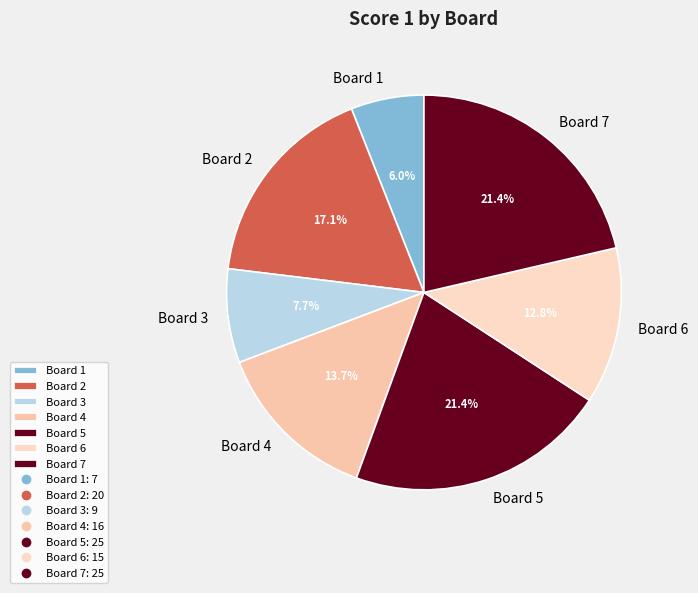

Does any single category account for the majority?

No